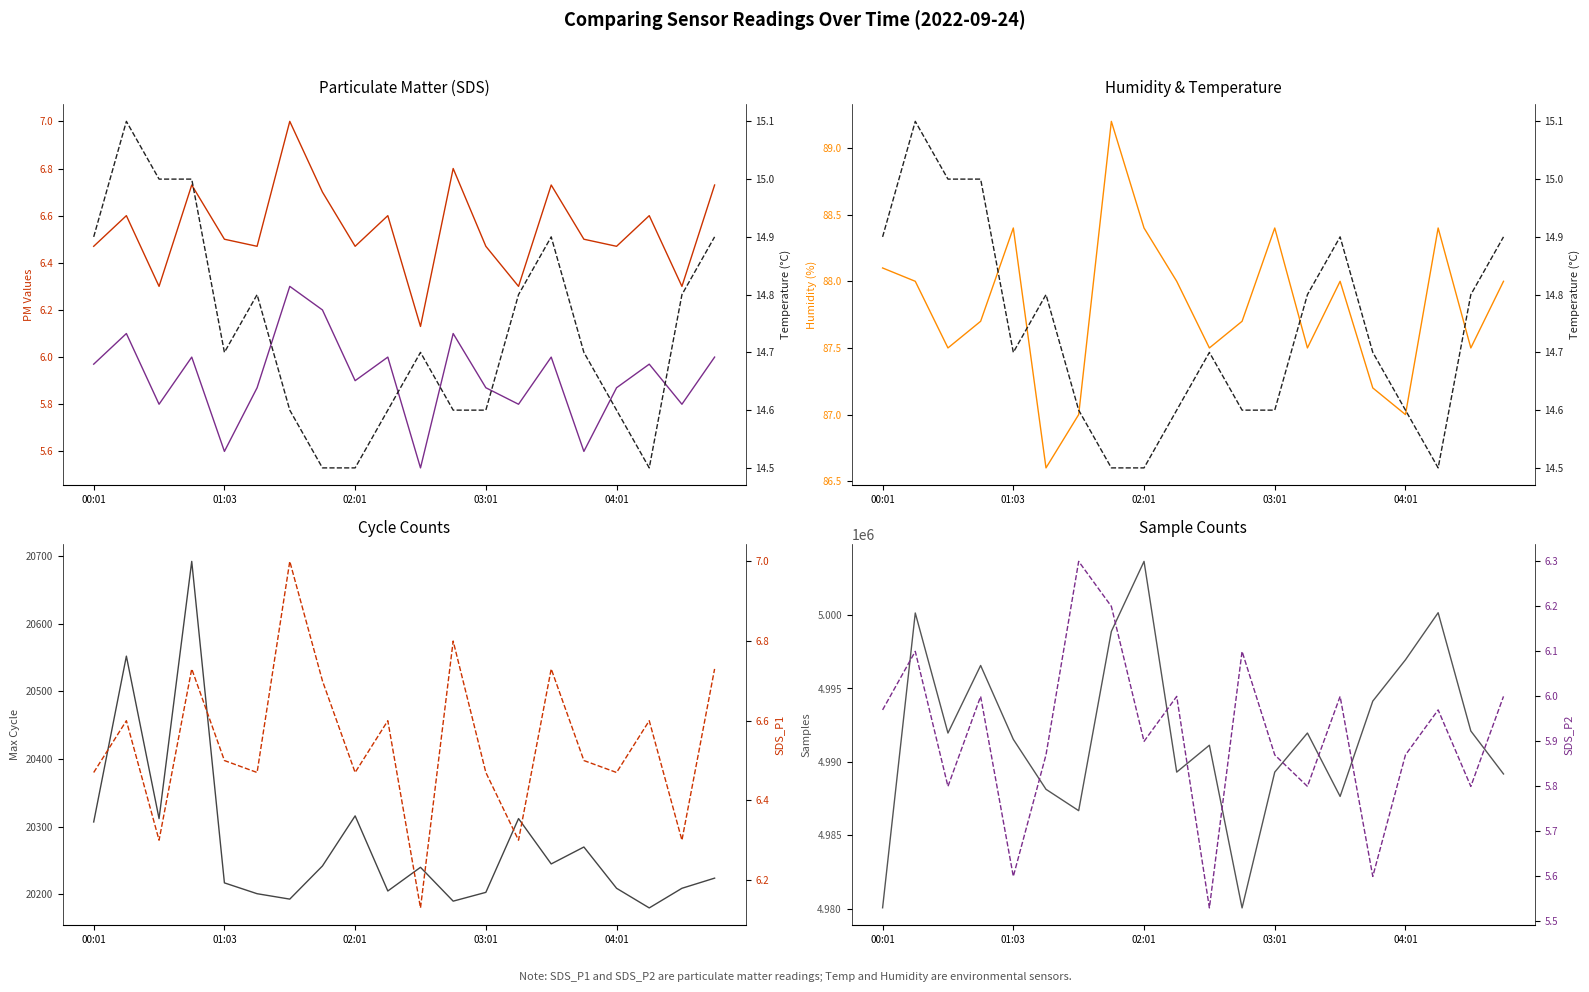

Reading left to right, transcribe all the data shown in this chart.

SDS_P1: 6.5	6.6	6.3	6.7	6.5	6.5	7.0	6.7	6.5	6.6	6.1	6.8	6.5	6.3	6.7	6.5	6.5	6.6	6.3	6.7
SDS_P2: 6.0	6.1	5.8	6.0	5.6	5.9	6.3	6.2	5.9	6.0	5.5	6.1	5.9	5.8	6.0	5.6	5.9	6.0	5.8	6.0
Humidity: 88.1	88.0	87.5	87.7	88.4	86.6	87.0	89.2	88.4	88.0	87.5	87.7	88.4	87.5	88.0	87.2	87.0	88.4	87.5	88.0
Max_cycle: 20307.0	20552.0	20312.0	20692.0	20217.0	20201.0	20193.0	20242.0	20316.0	20205.0	20240.0	20190.0	20203.0	20312.0	20245.0	20270.0	20209.0	20180.0	20209.0	20224.0
Samples: 4980049.0	5000148.0	4991963.0	4996569.0	4991533.0	4988127.0	4986670.0	4998889.0	5003666.0	4989299.0	4991132.0	4980040.0	4989299.0	4991963.0	4987641.0	4994140.0	4996955.0	5000166.0	4992103.0	4989173.0
Temp: 14.9	15.1	15.0	15.0	14.7	14.8	14.6	14.5	14.5	14.6	14.7	14.6	14.6	14.8	14.9	14.7	14.6	14.5	14.8	14.9